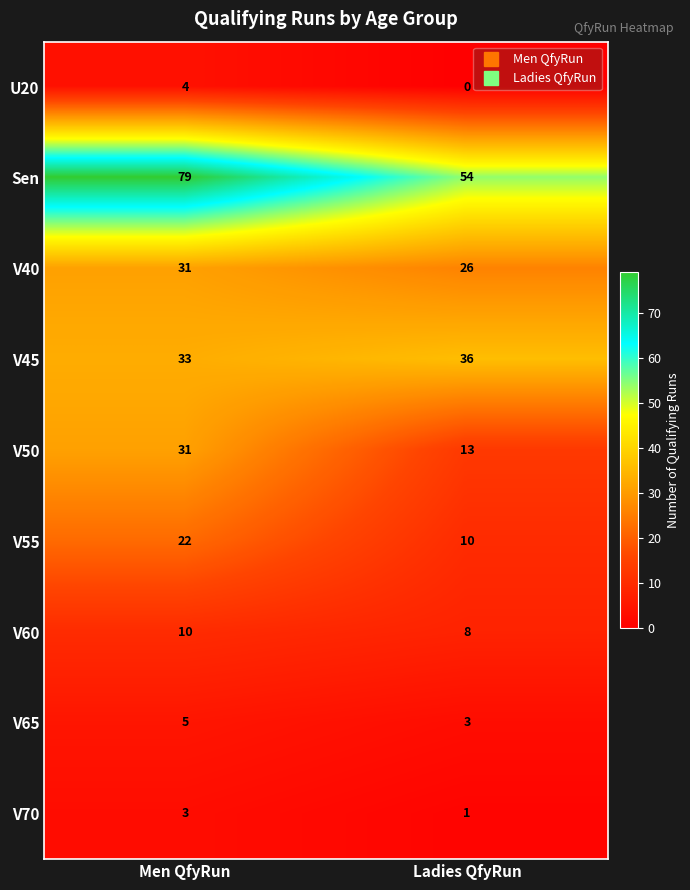

Which series has the largest total across all categories?

Sen